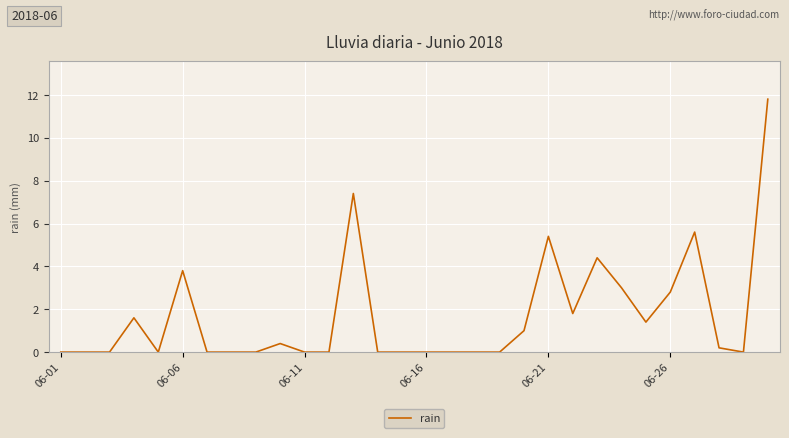

What is the difference between the maximum and minimum values?

11.8